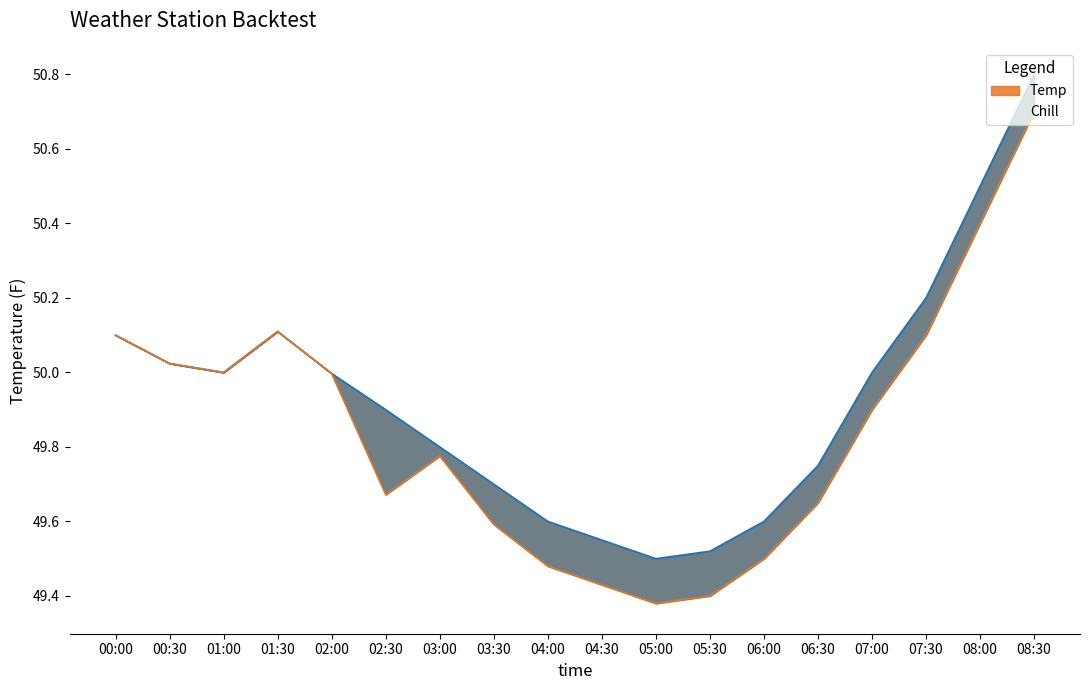

What is the sum of the Temp values at 04:30 and 07:00?

99.5